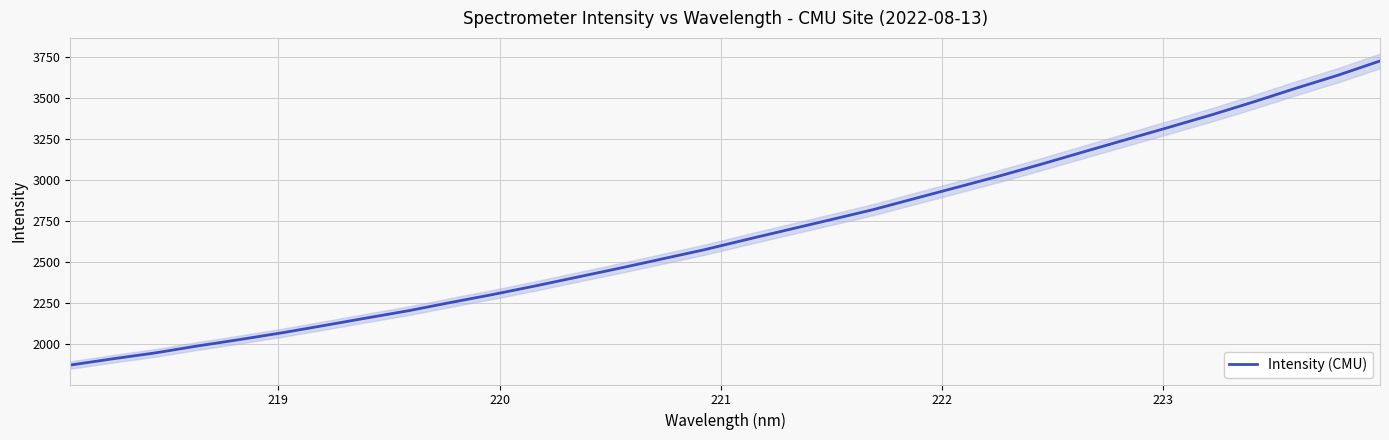

True or false: the data has more than 0 interior local peaks.

False